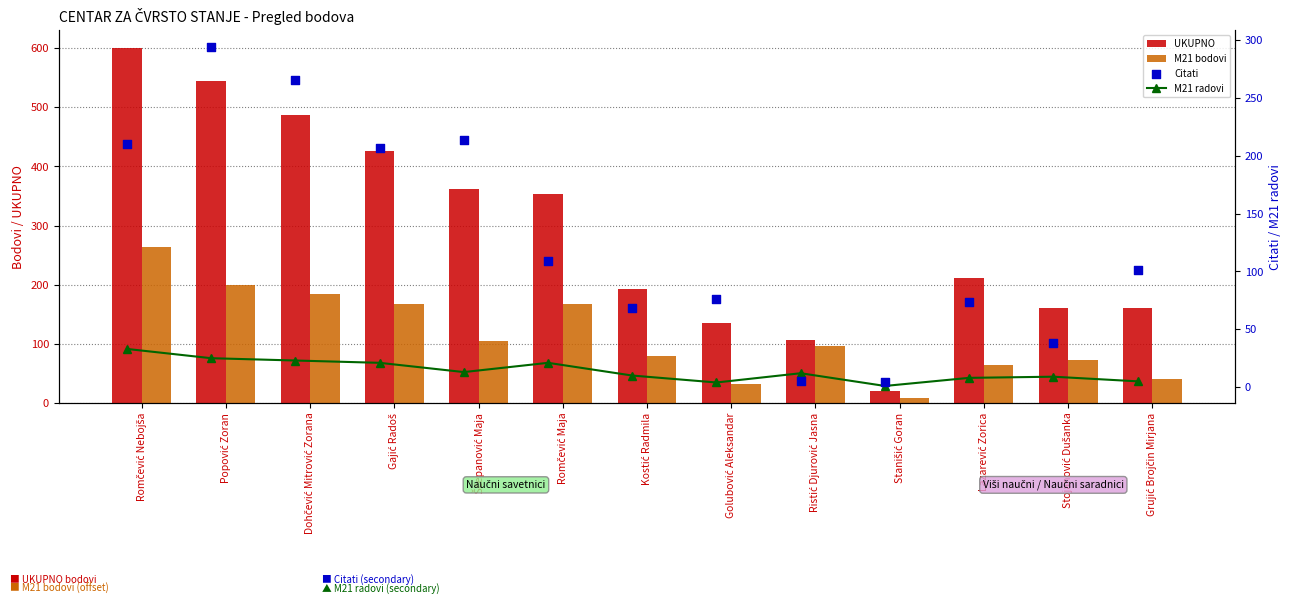

Is the value of Citati at Romčević Nebojša greater than the value of M21 radovi at Romčević Nebojša?

Yes